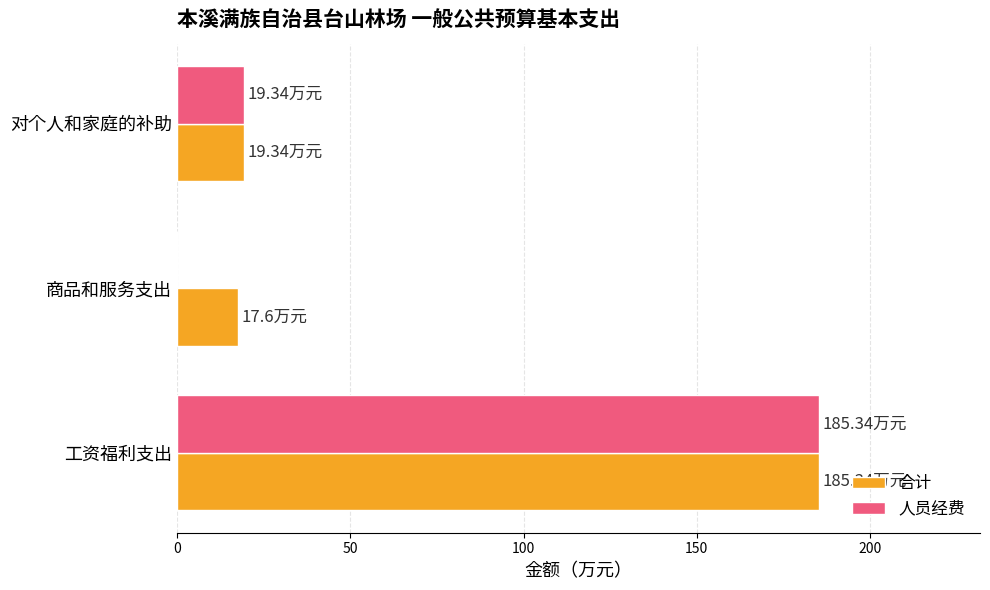

What is the sum of all 合计 values?

222.3